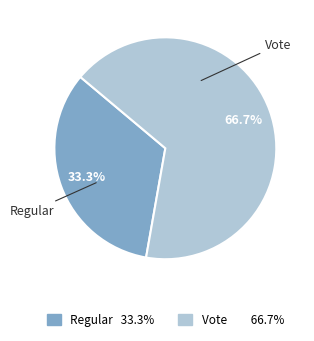

Is there any slice that represents more than half of the pie?

Yes